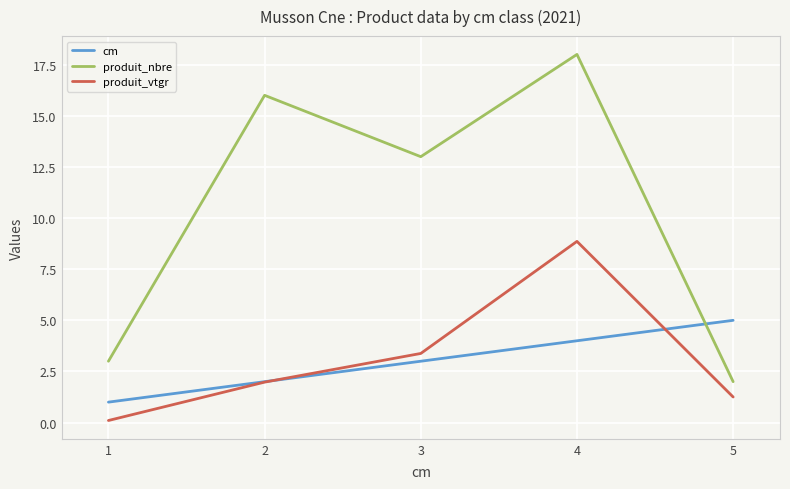

What is the smallest value displayed?

0.1